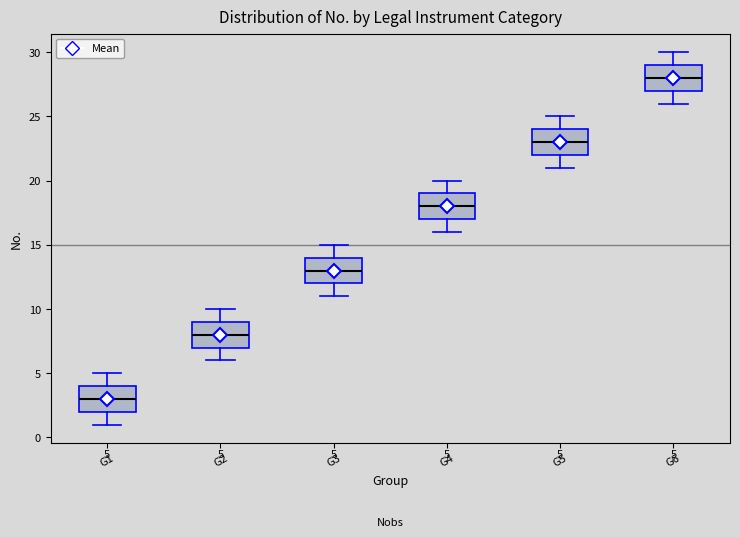

Which box has the lowest median line?

G1